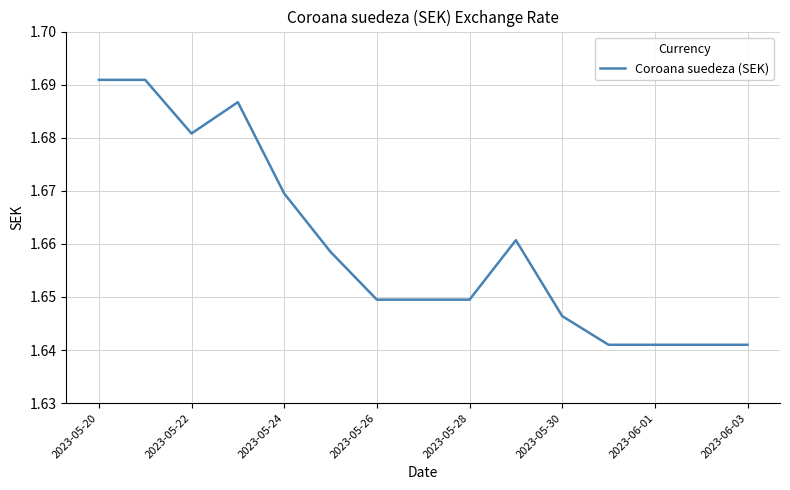

Does the chart have visible grid lines?

Yes